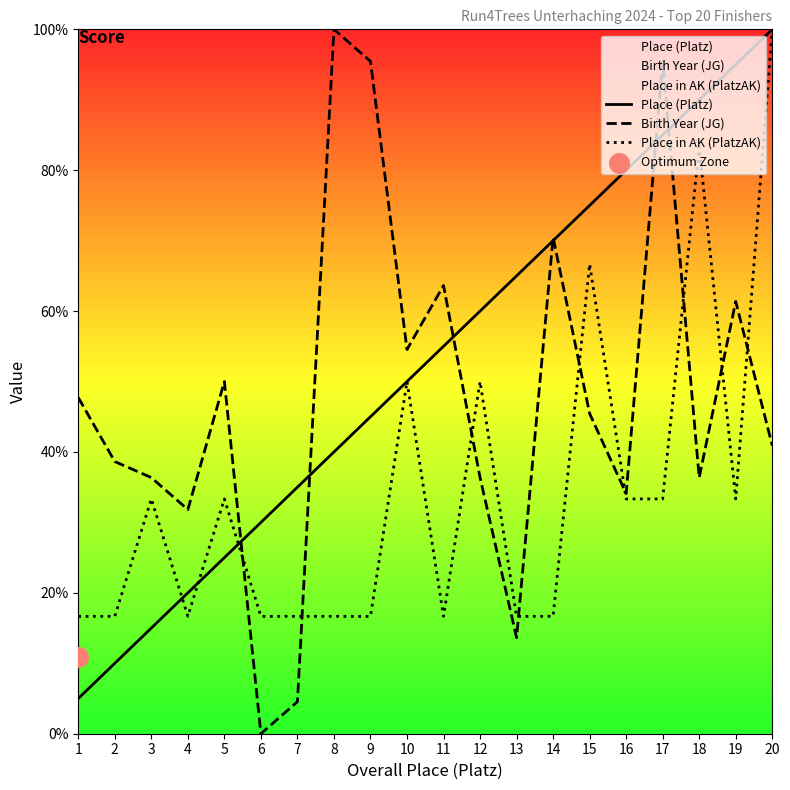

Which series contains the highest Y value?

Place (Platz)